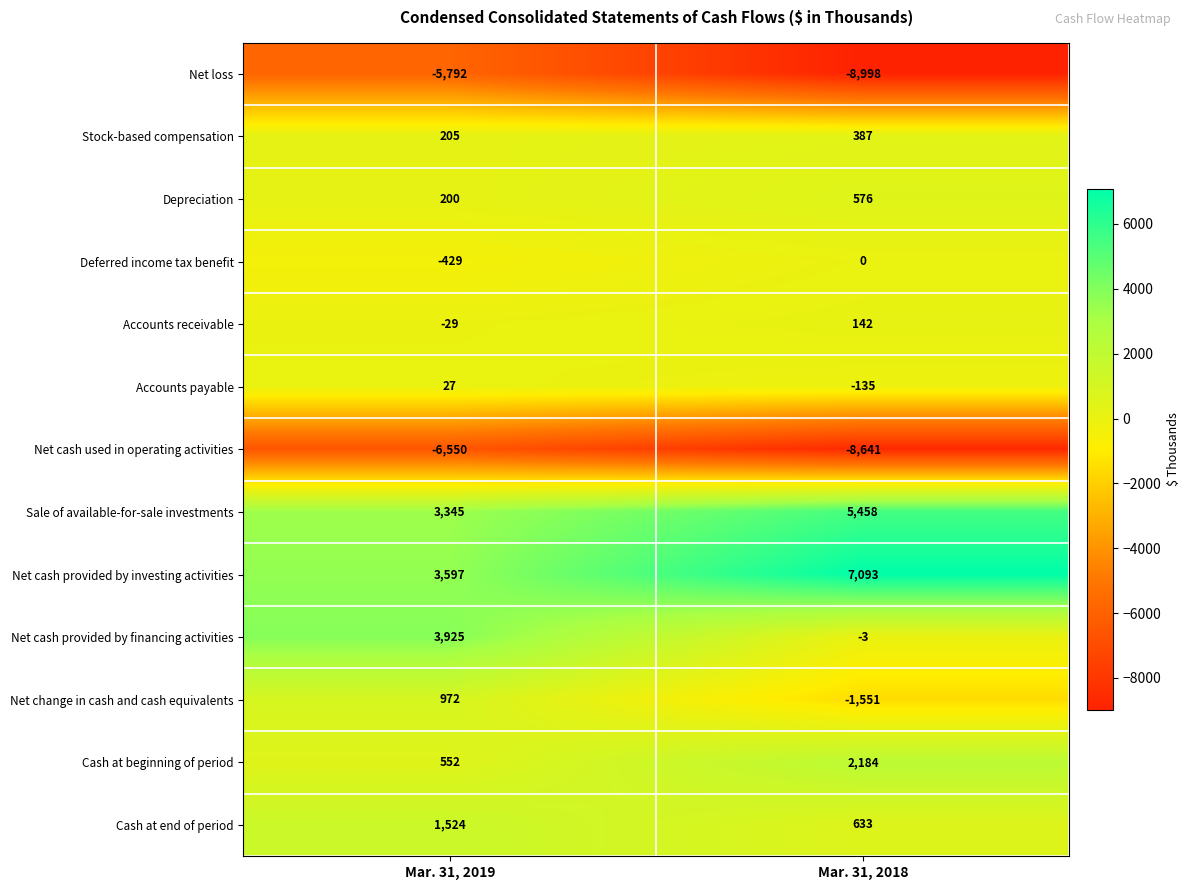

What is the maximum value shown in the chart?

7093